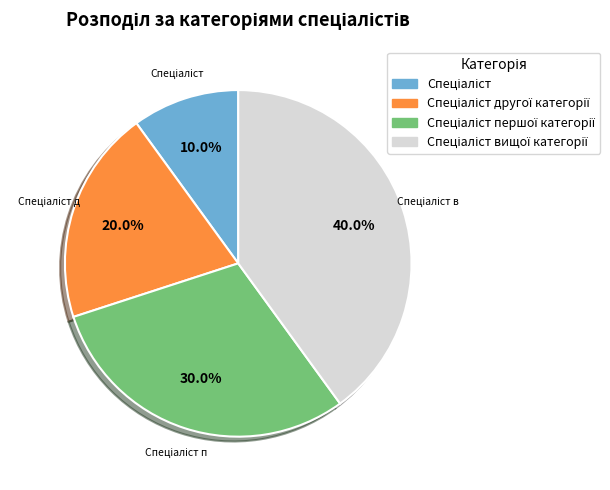

Is there any slice that represents more than half of the pie?

No